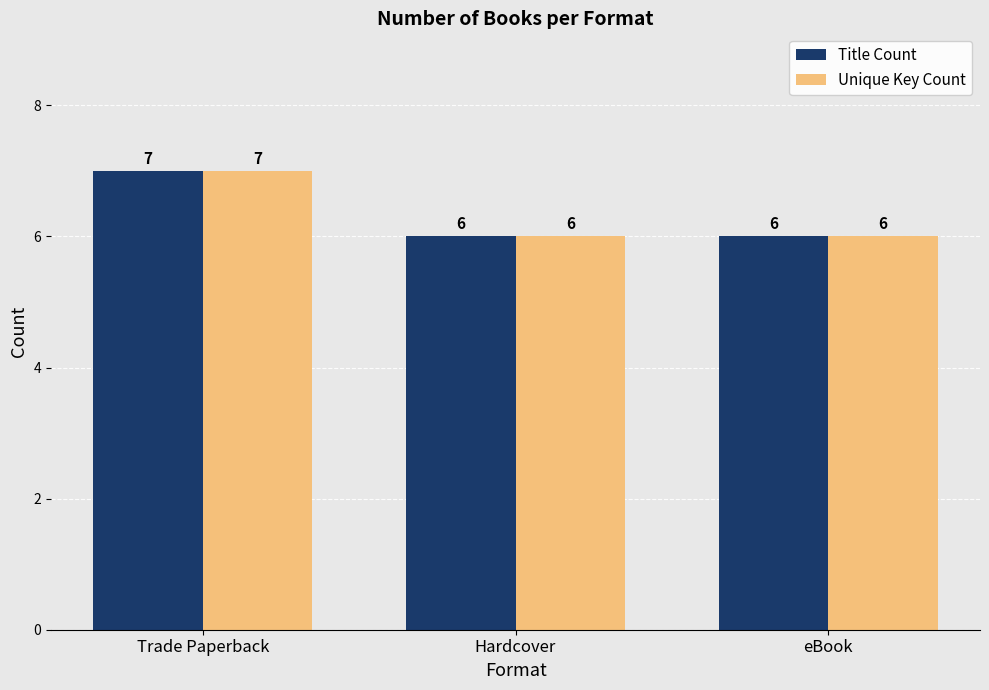

What is the smallest value displayed?

6